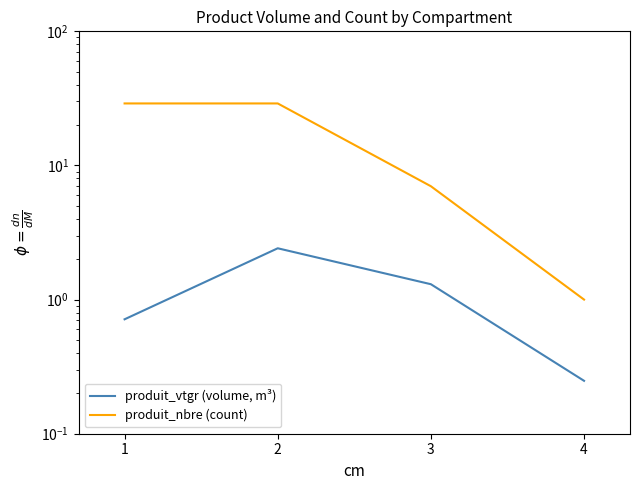

True or false: produit_nbre (count) has more than 2 points higher than both neighbors.

False